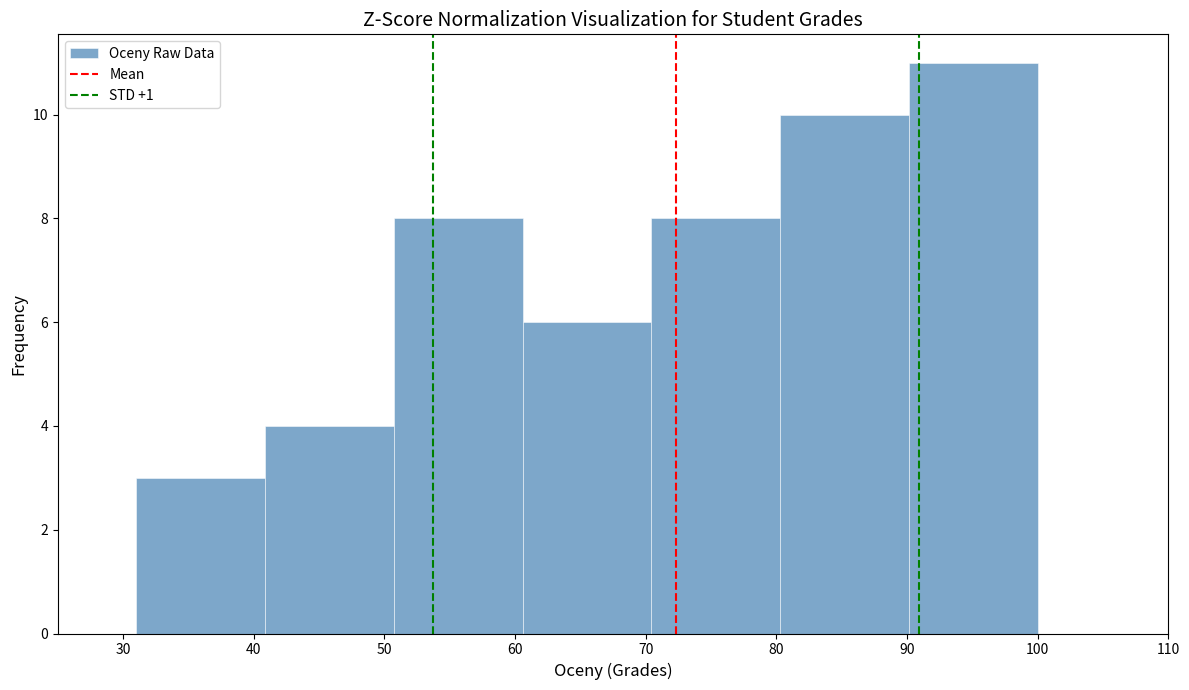

How tall is the bar that spans 31 to 41 on the x-axis? Neither the bar edges nor the heights are printed on the chart, so give them approximately, as read against the axes.

3